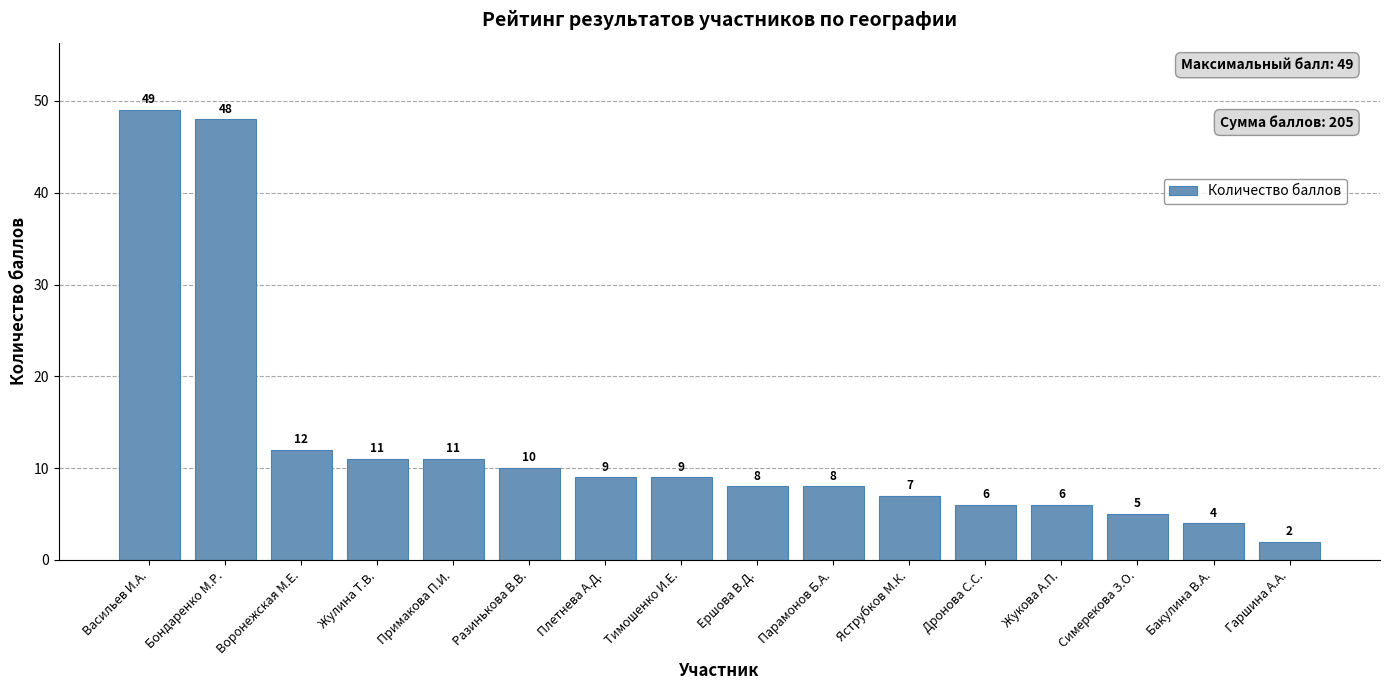

What is the difference between the maximum and minimum values?

47